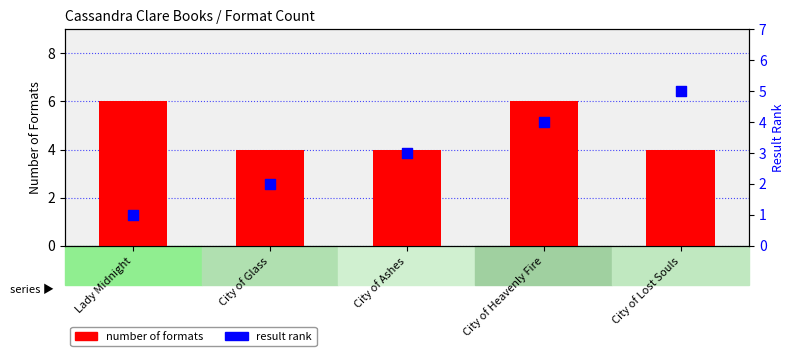

What are all the series names shown in the legend?

number of formats, result rank